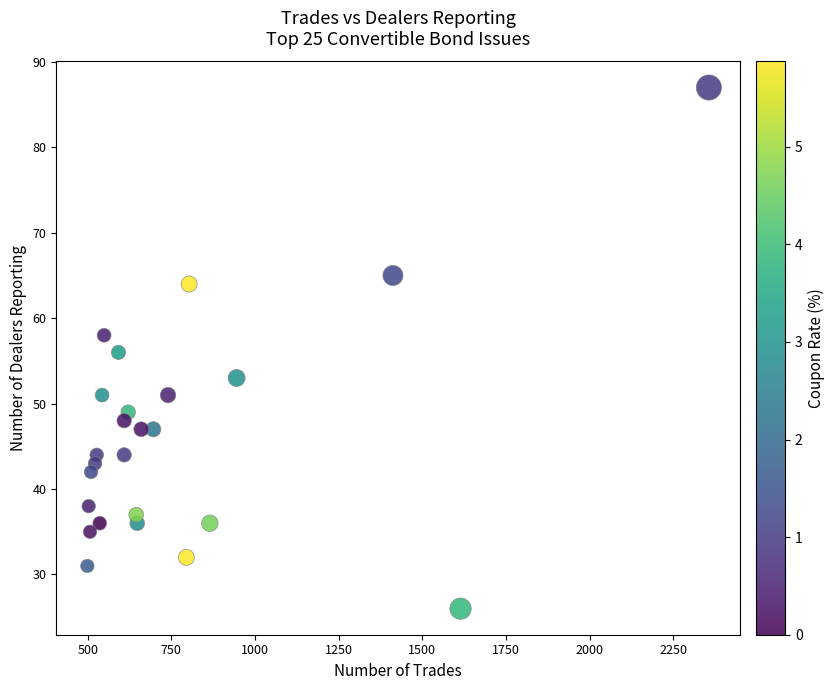

What is the range of Y values (max minus min)?

61